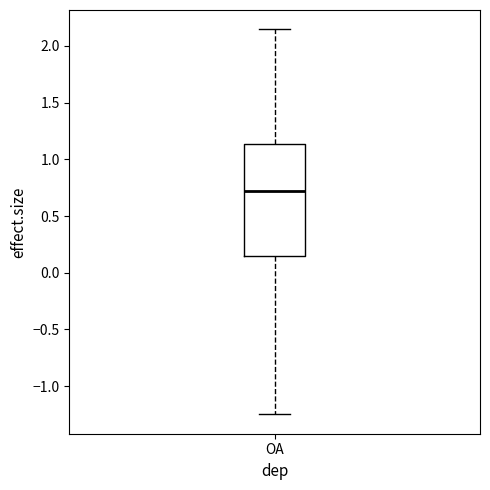

Transcribe this box plot: give where the median line is, the range the box spans, and where the two whiskers end, as read against the y-axis. The values are not printed on the chart, so give them approximately, as read against the axis.

median 0.70, box 0.15 to 1.15, whiskers -1.25 to 2.15